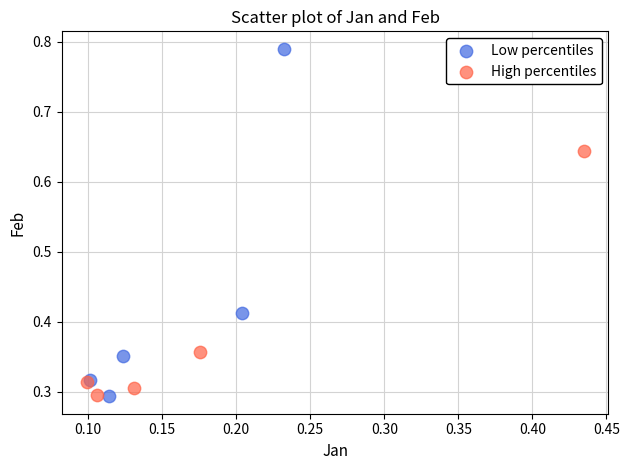

Which series reaches the maximum Y coordinate?

Low percentiles